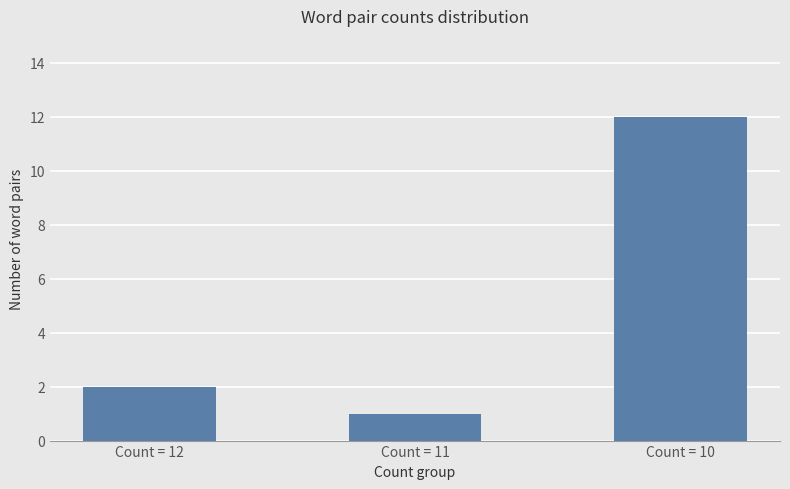

How many bars are there in total?

3